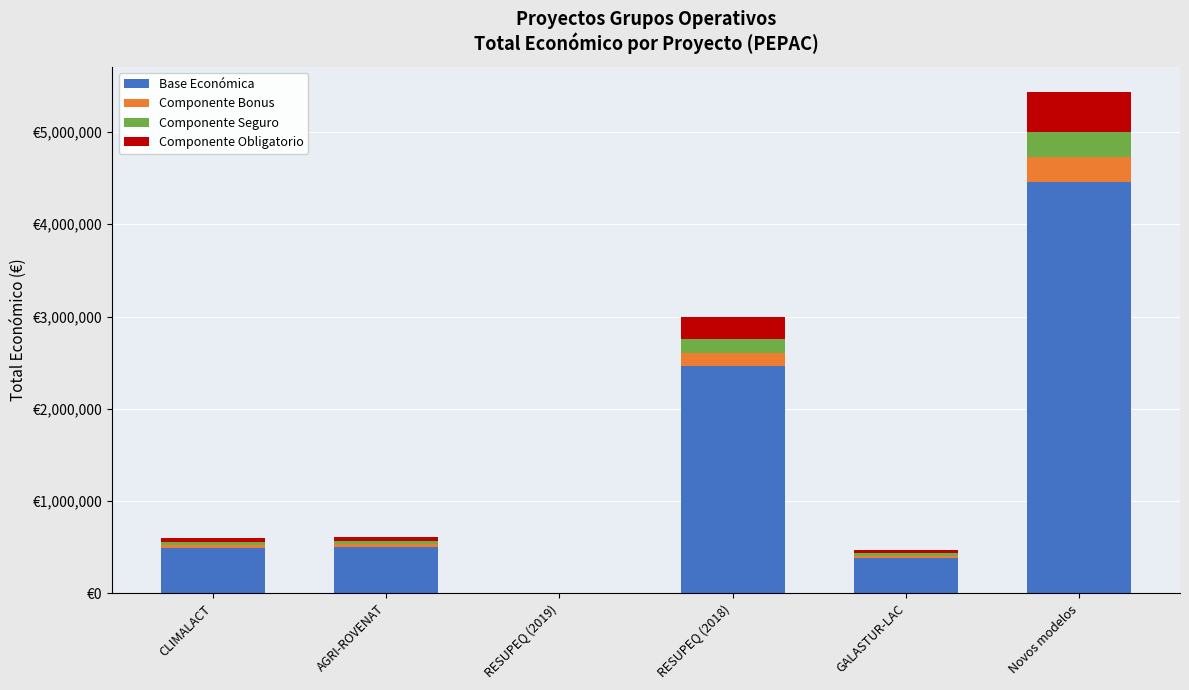

Does the chart contain stacked bars?

Yes